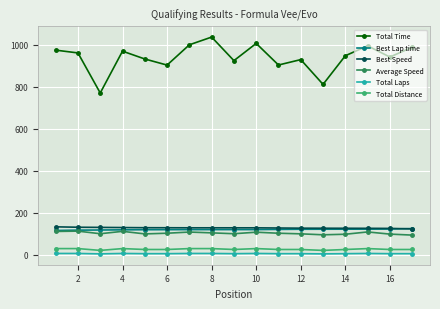

What is the value of the Best Lap time point at the 3rd from the left?

118.5